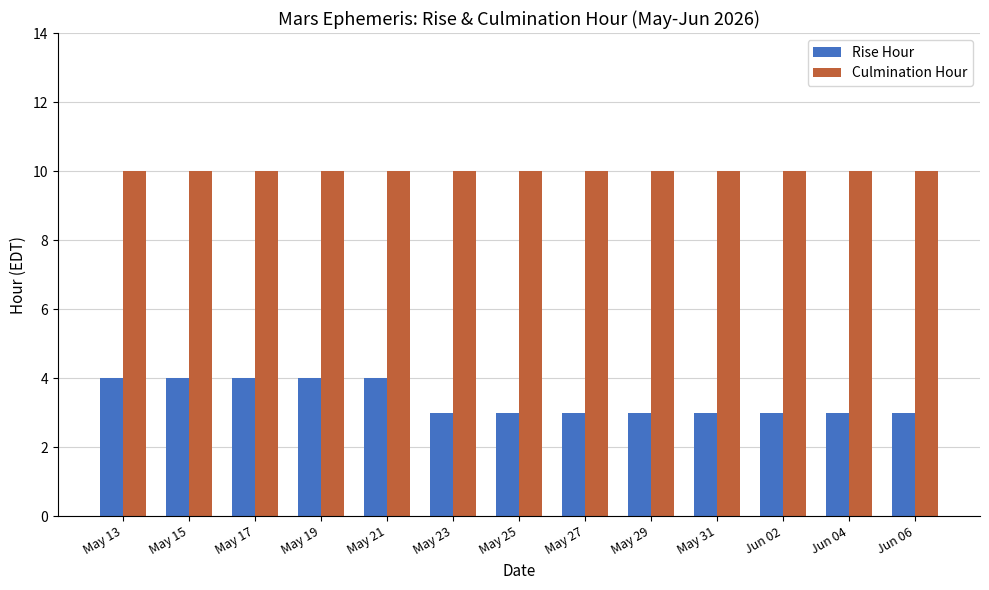

How many bars are there in total?

26